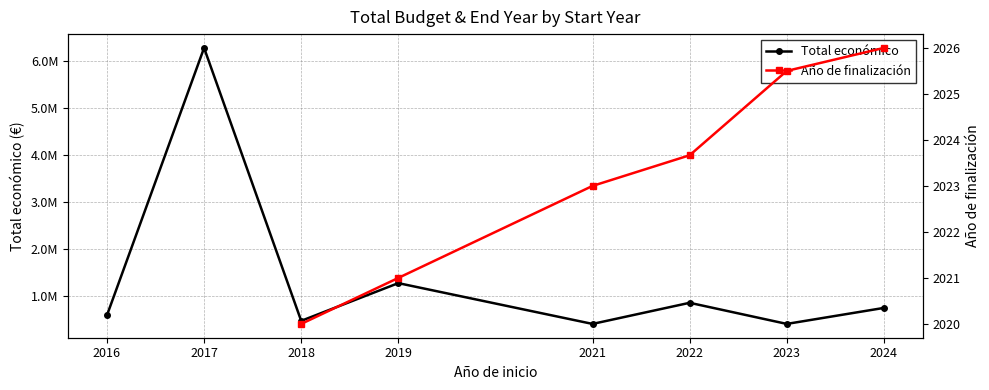

Where is the first local maximum for Total económico?

2017